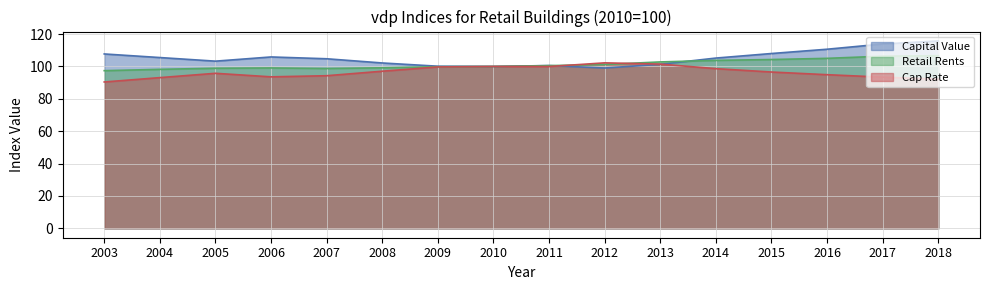

Where do Retail Rents and Capital Value first cross each other?

2011 and 2012